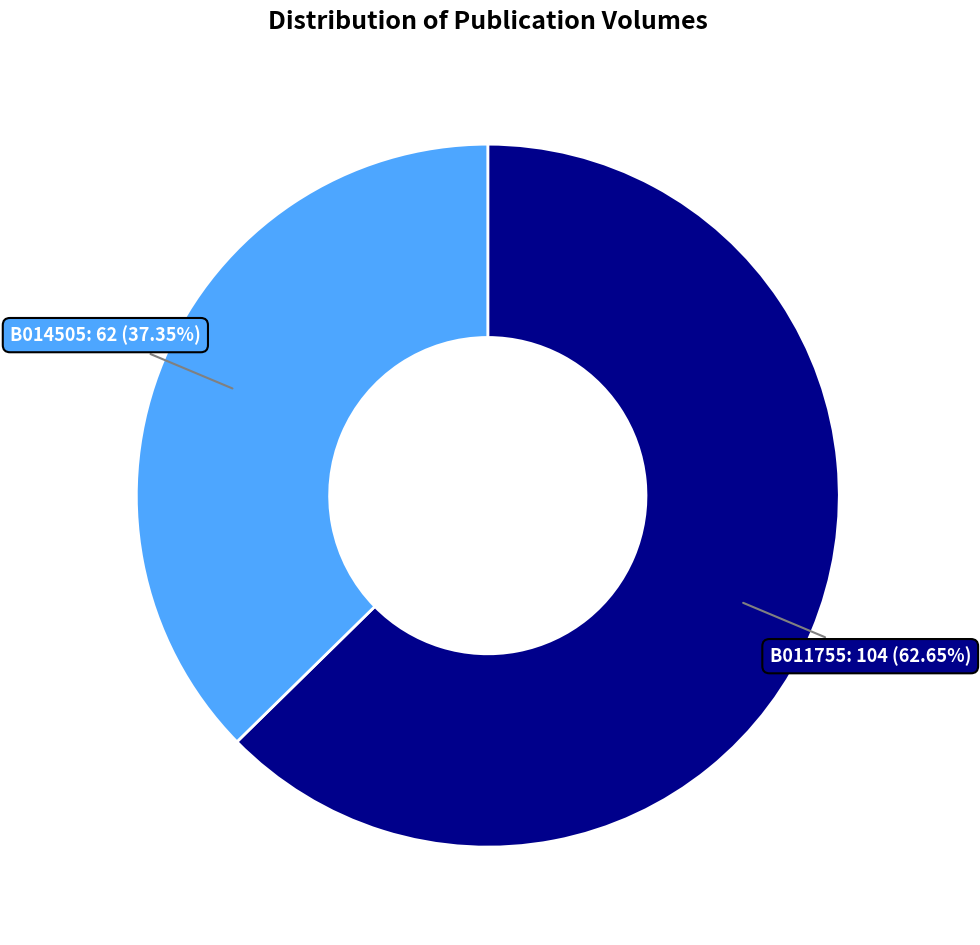

How many slices are in this pie chart?

2